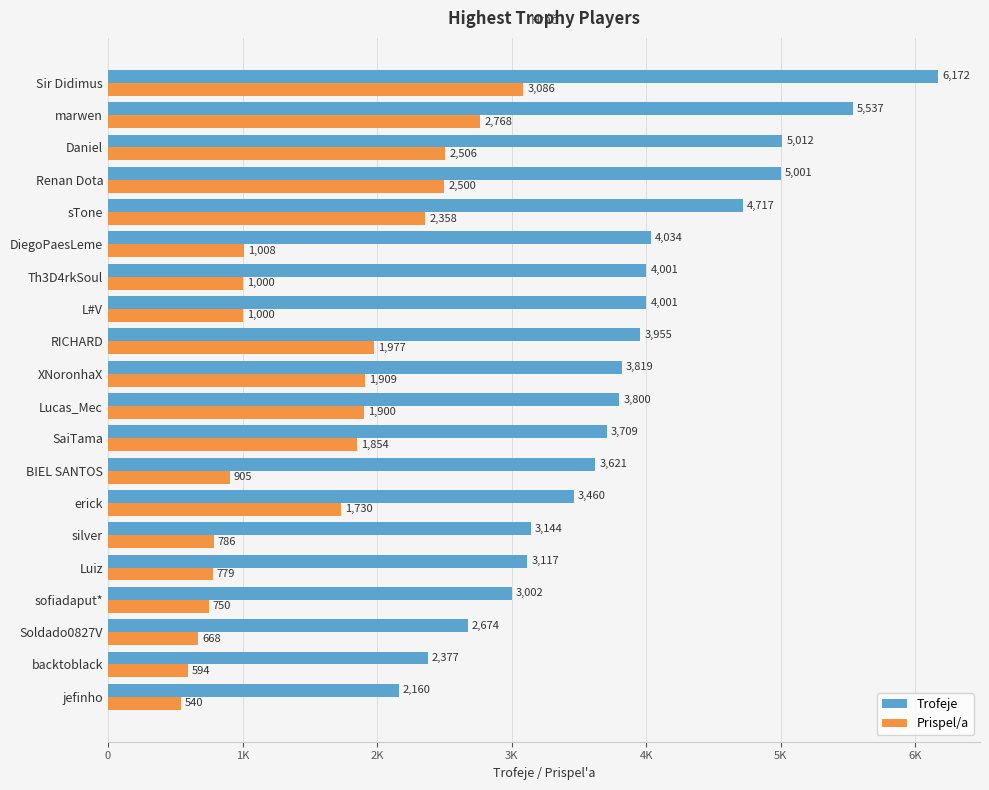

What is the maximum value for Prispel/a?

3086